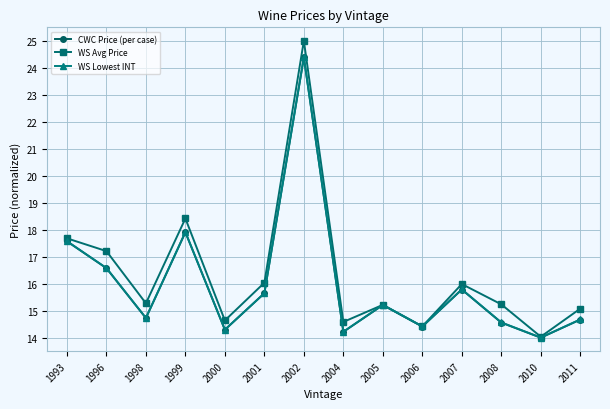

True or false: CWC Price (per case) and WS Lowest INT cross at least once.

False